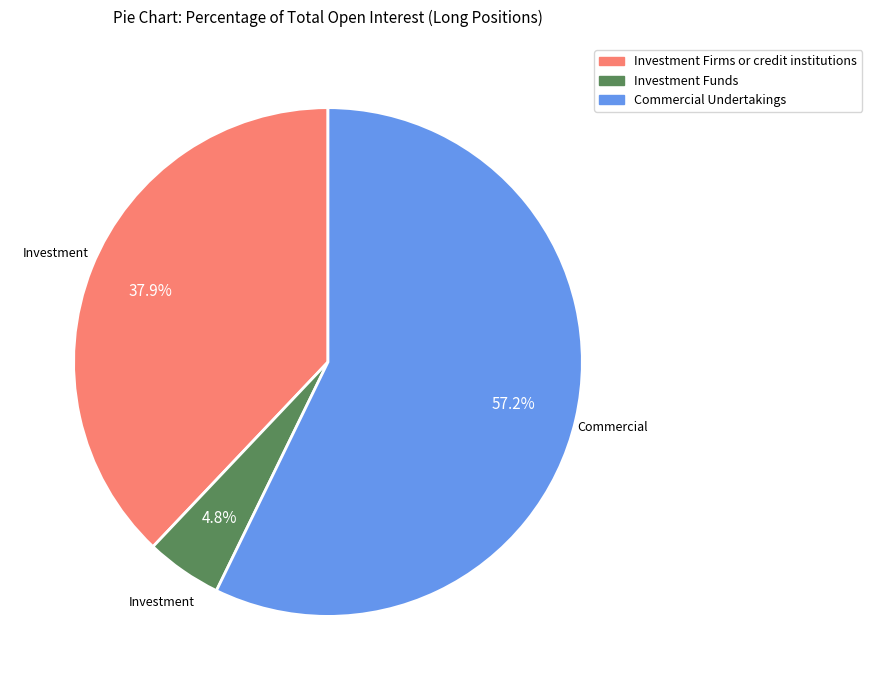

To the nearest percent, what is the average slice percentage?

33%